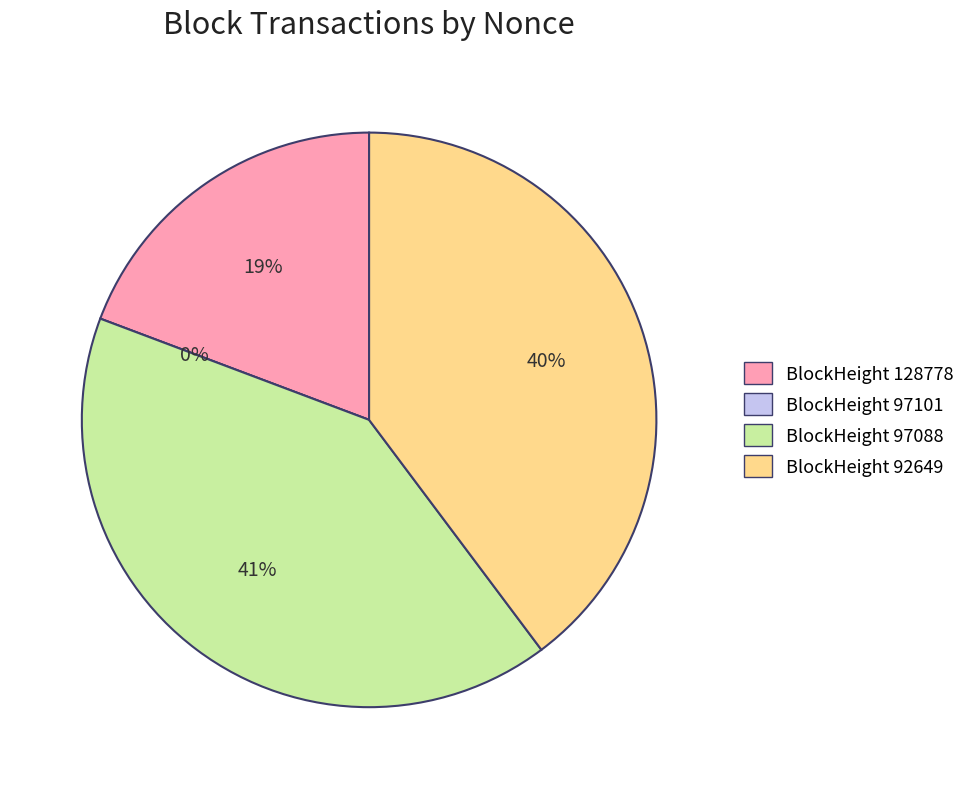

To the nearest percent, what percentage of the pie is 92649?

40%